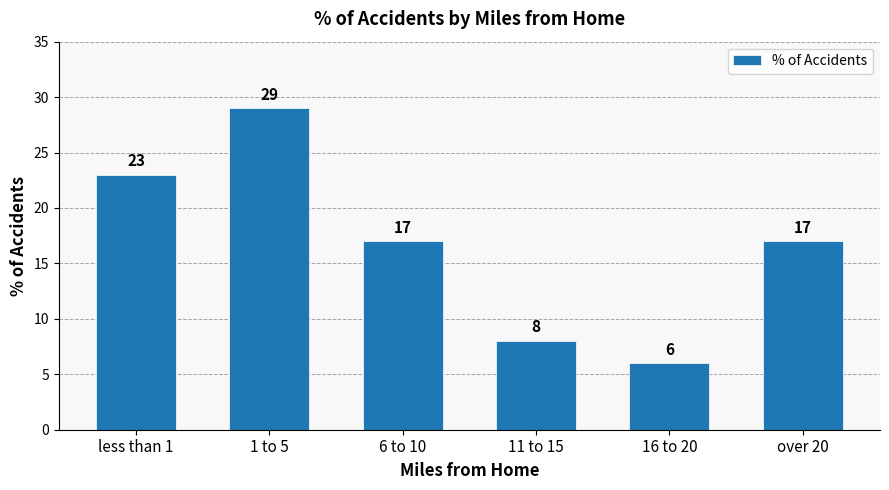

How many values are below 17?

2